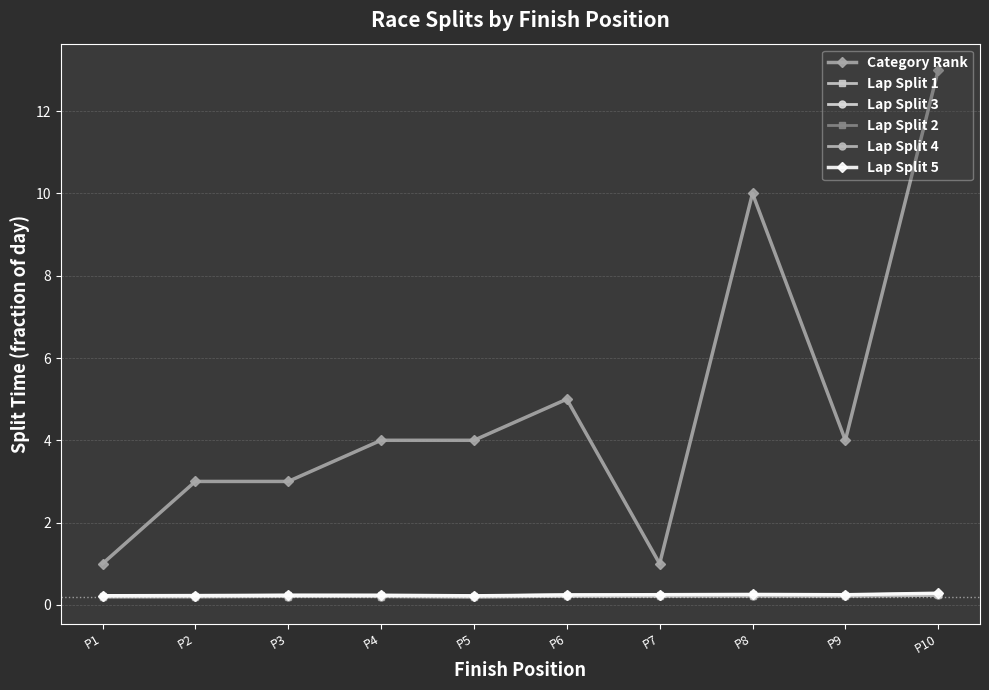

What is the difference between the highest and lowest values at P7?

0.8